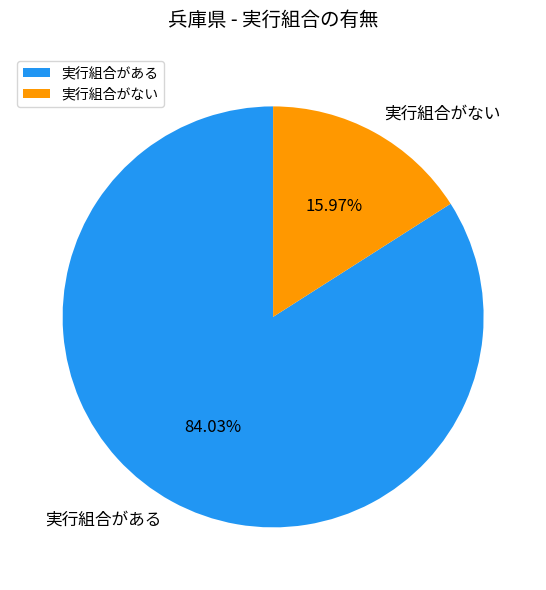

Rank the categories by value from highest to lowest.

実行組合がある, 実行組合がない